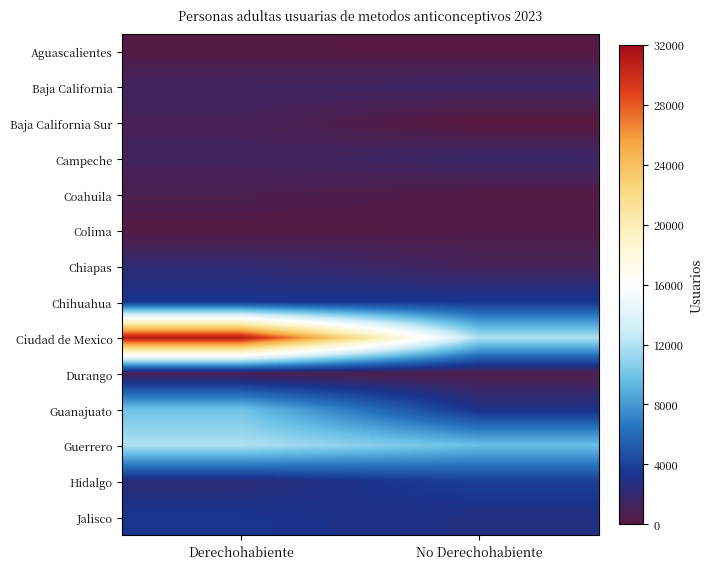

Between Derechohabiente and No Derechohabiente, which series saw the biggest shift?

Ciudad de Mexico